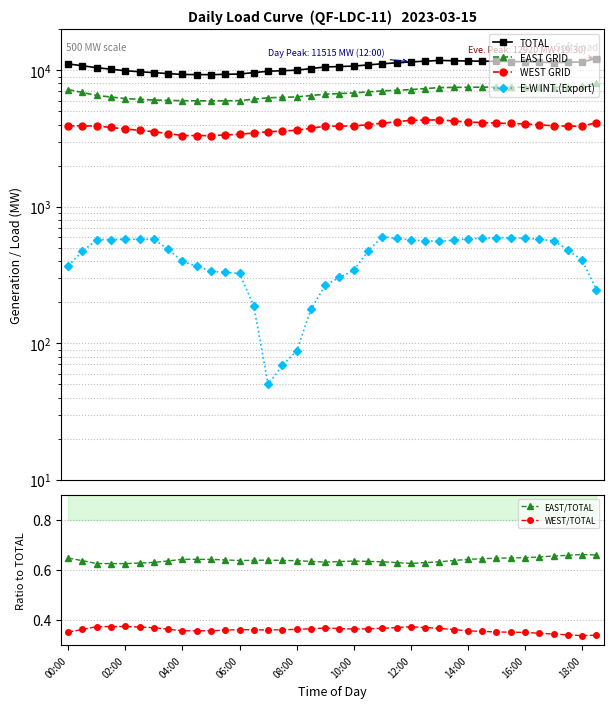

How many values in the TOTAL series exceed 10783?

19